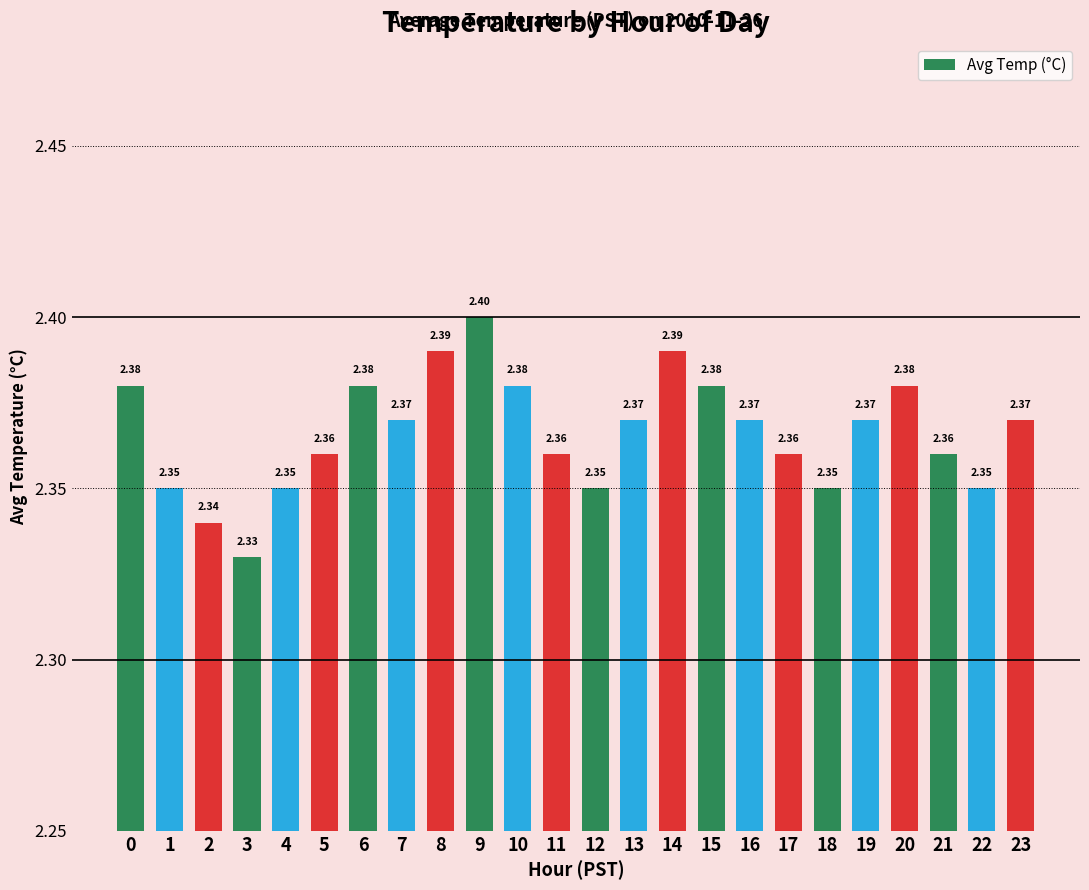

Between 20 and 8, which is larger?

8